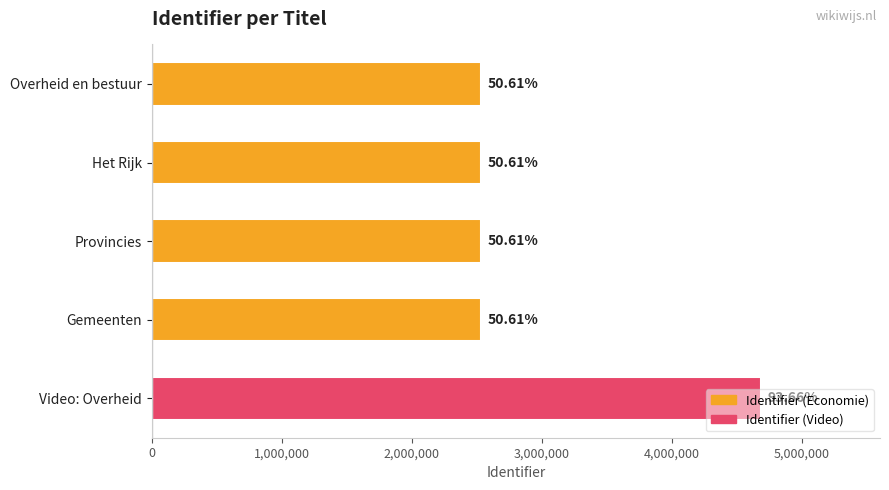

Does the chart contain any negative values?

No